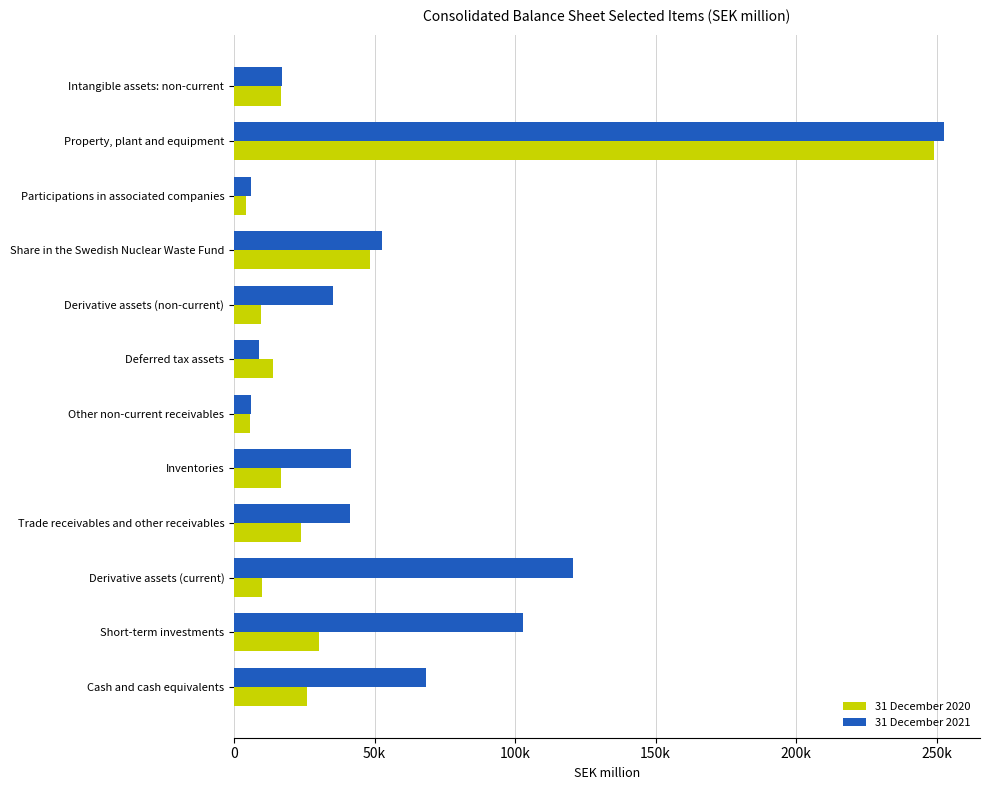

What are all the series names shown in the legend?

31 December 2020, 31 December 2021